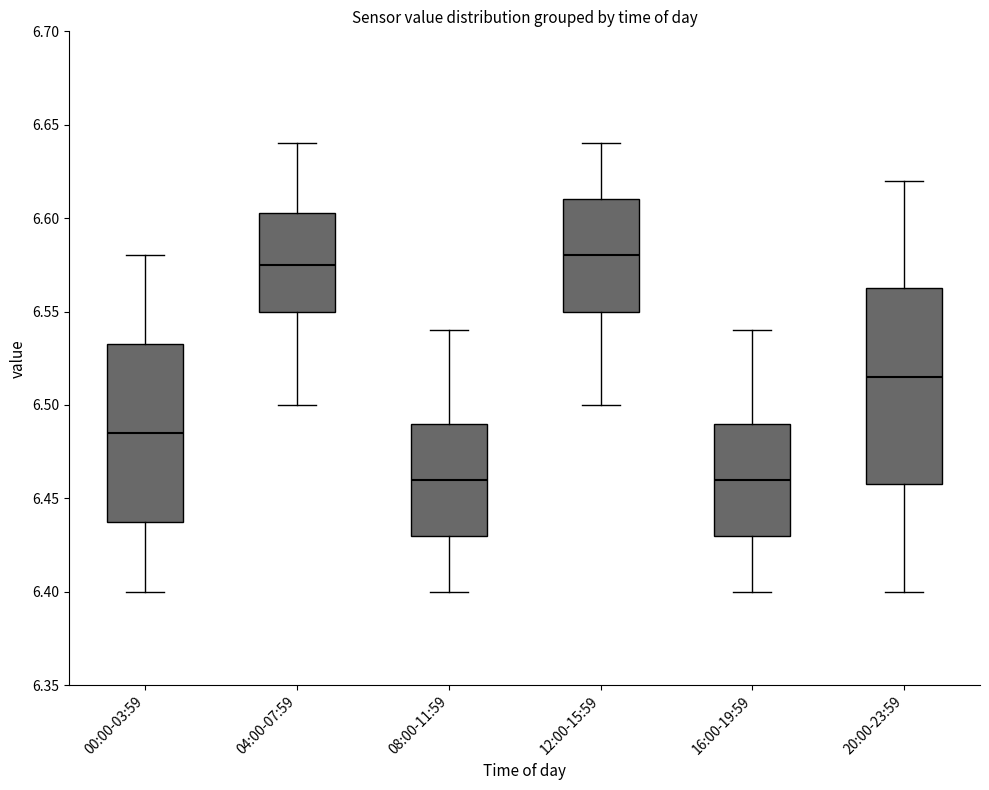

Reading left to right, read every box against the y-axis: the position of its median line, the range the box covers, and the ends of its whiskers. The values are not printed on the chart, so give them approximately, as read against the axis.

00:00-03:59: median 6.485, box 6.440 to 6.535, whiskers 6.400 to 6.580
04:00-07:59: median 6.575, box 6.550 to 6.605, whiskers 6.500 to 6.640
08:00-11:59: median 6.460, box 6.430 to 6.490, whiskers 6.400 to 6.540
12:00-15:59: median 6.580, box 6.550 to 6.610, whiskers 6.500 to 6.640
16:00-19:59: median 6.460, box 6.430 to 6.490, whiskers 6.400 to 6.540
20:00-23:59: median 6.515, box 6.460 to 6.565, whiskers 6.400 to 6.620